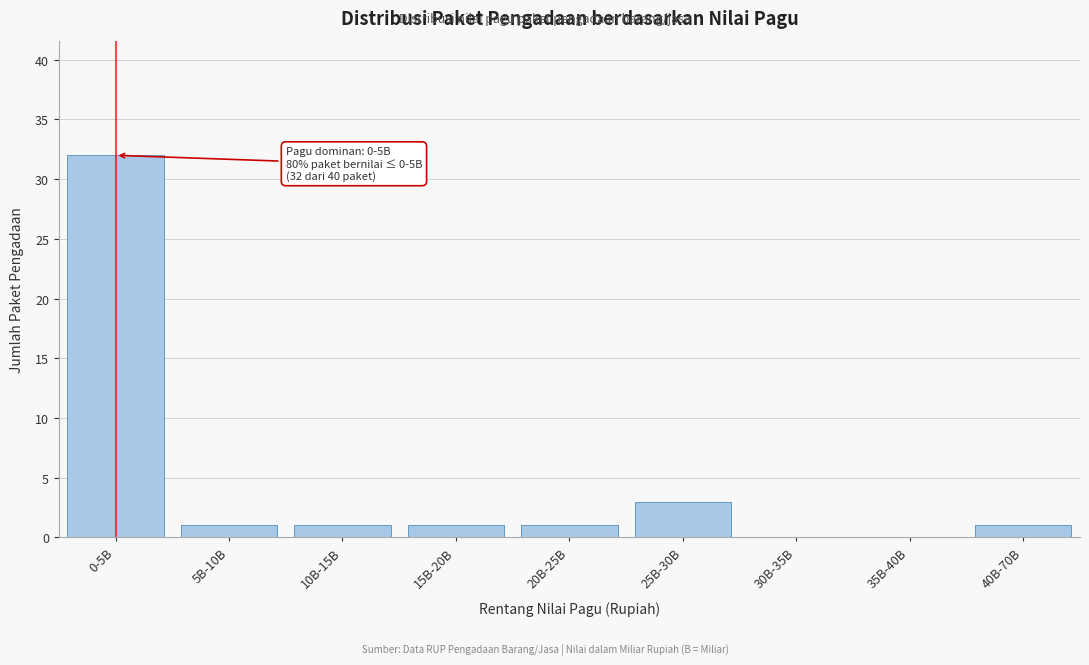

Reading right to left, transcribe all the data shown in this chart.

40B-70B=1	35B-40B=0	30B-35B=0	25B-30B=3	20B-25B=1	15B-20B=1	10B-15B=1	5B-10B=1	0-5B=32